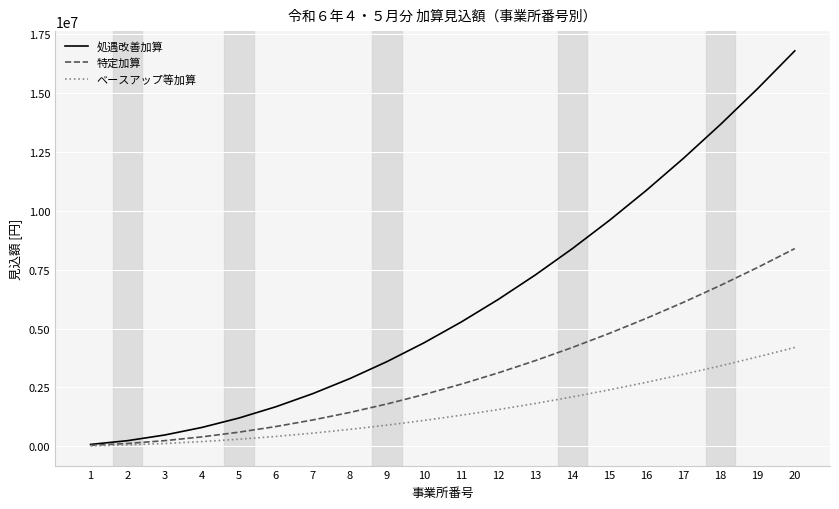

Is it true that ベースアップ等加算 equals 420000 at 6?

True